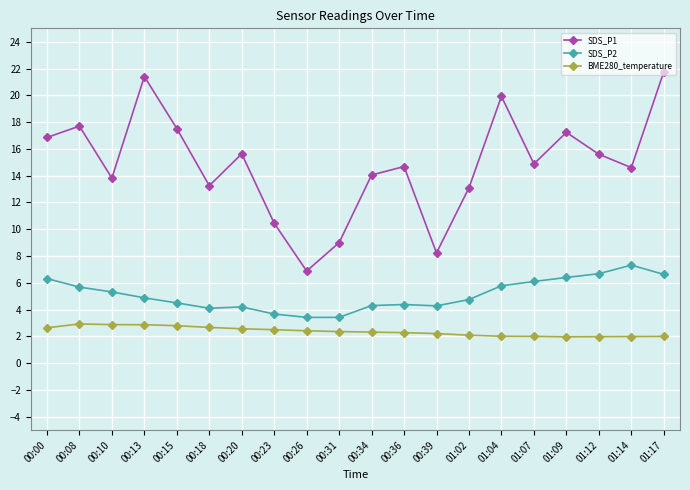

At which category does SDS_P1 reach its first local valley?

00:10